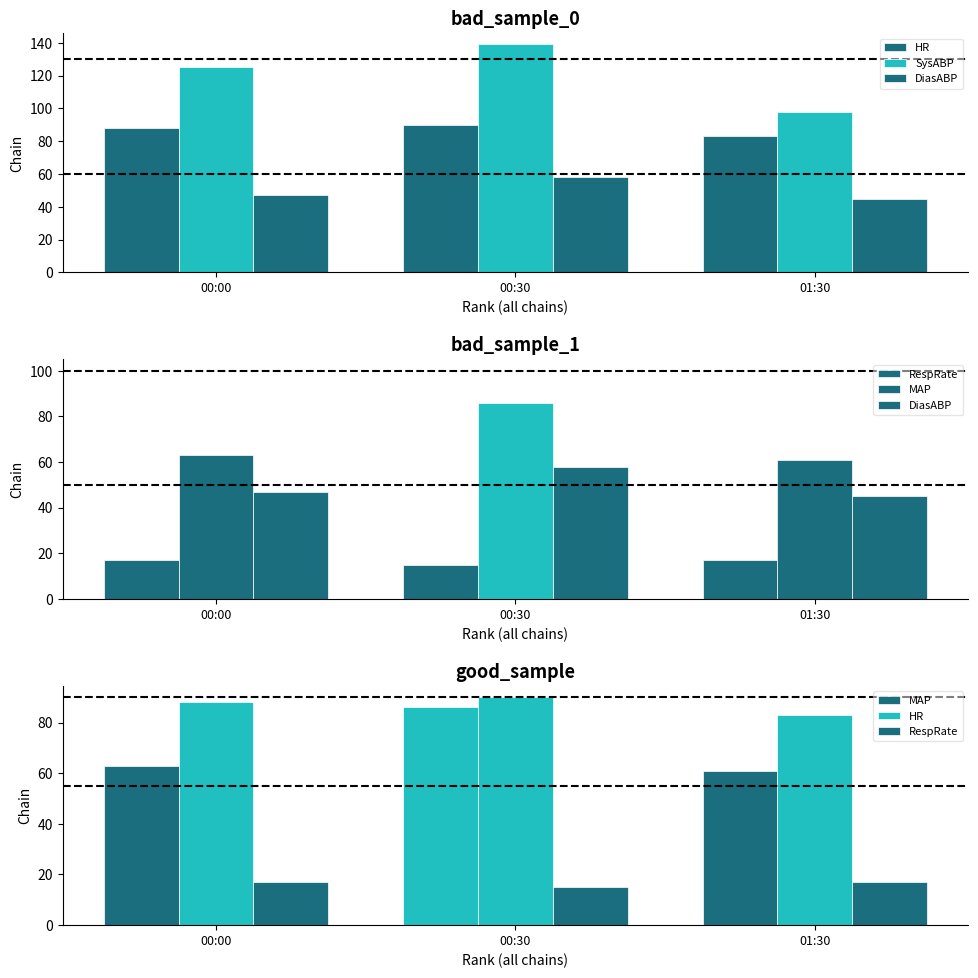

Which category has the highest value across all series?

00:30